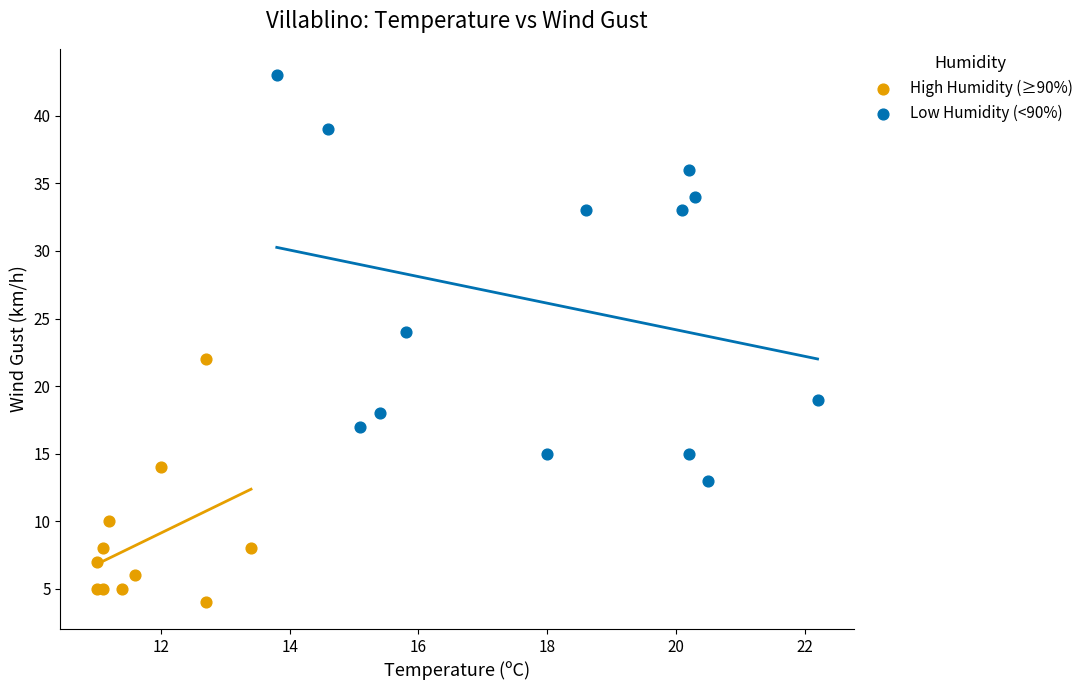

Which series contains the highest Y value?

Low Humidity (<90%)